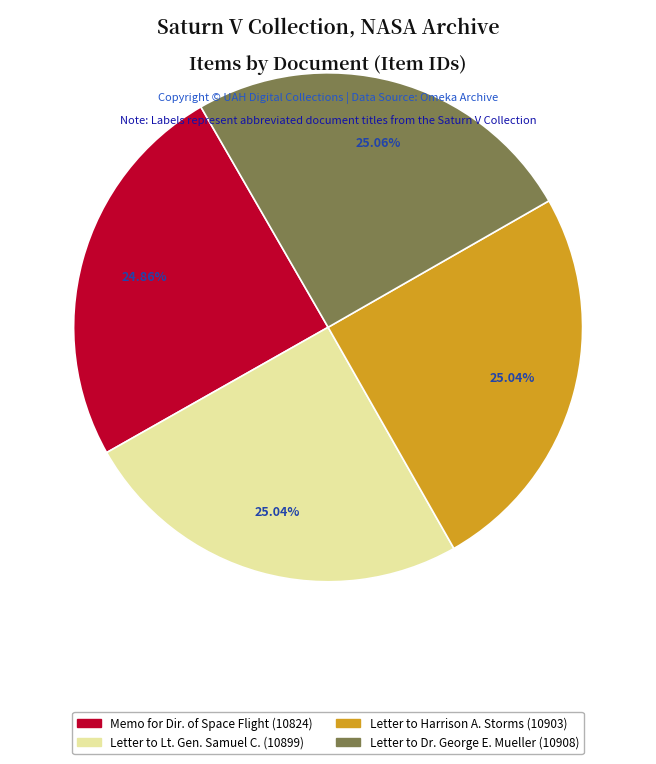

Is there a majority slice in this chart?

No